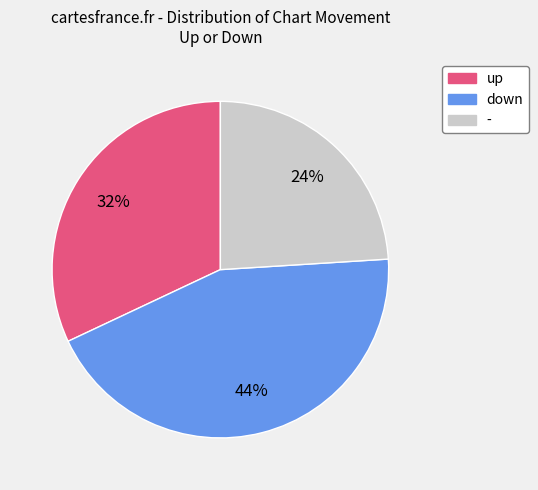

Does down account for over 50% of the chart?

No